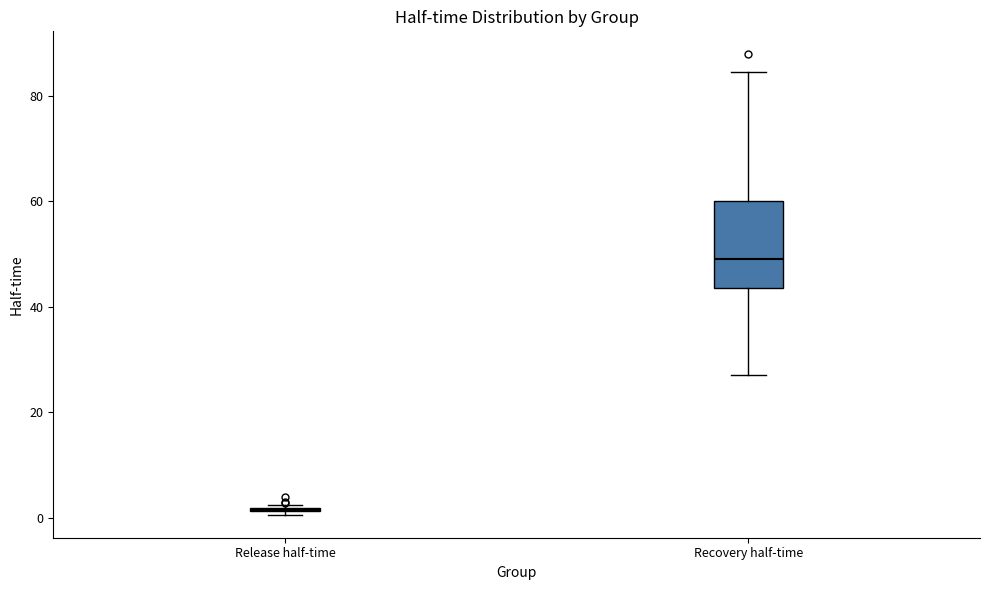

Reading left to right, transcribe this box plot: for each box, give where its median line is, the range the box spans, and where its two whiskers end, as read against the y-axis. The values are not printed on the chart, so give them approximately, as read against the axis.

Release half-time: box collapsed to a line at 2, whiskers 0 to 2
Recovery half-time: median 48, box 44 to 60, whiskers 26 to 84